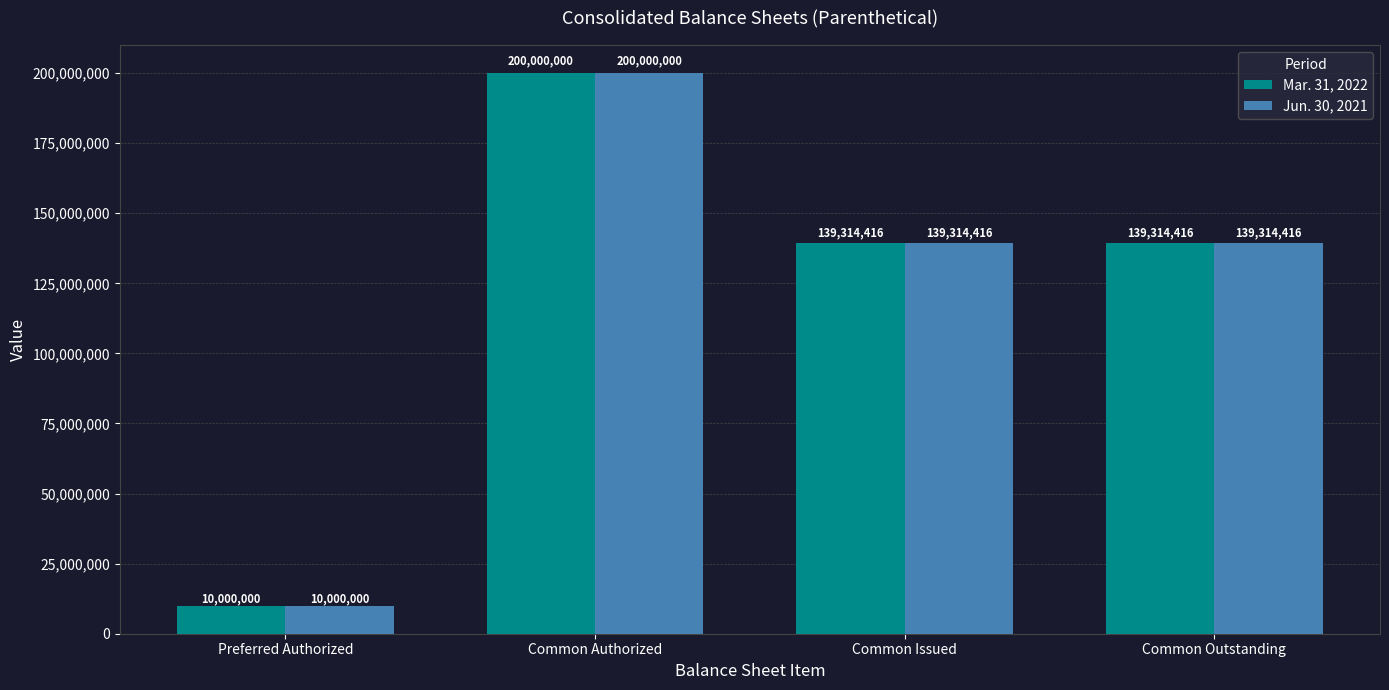

True or false: Mar. 31, 2022 has a value of 139314416 at Common Issued.

True